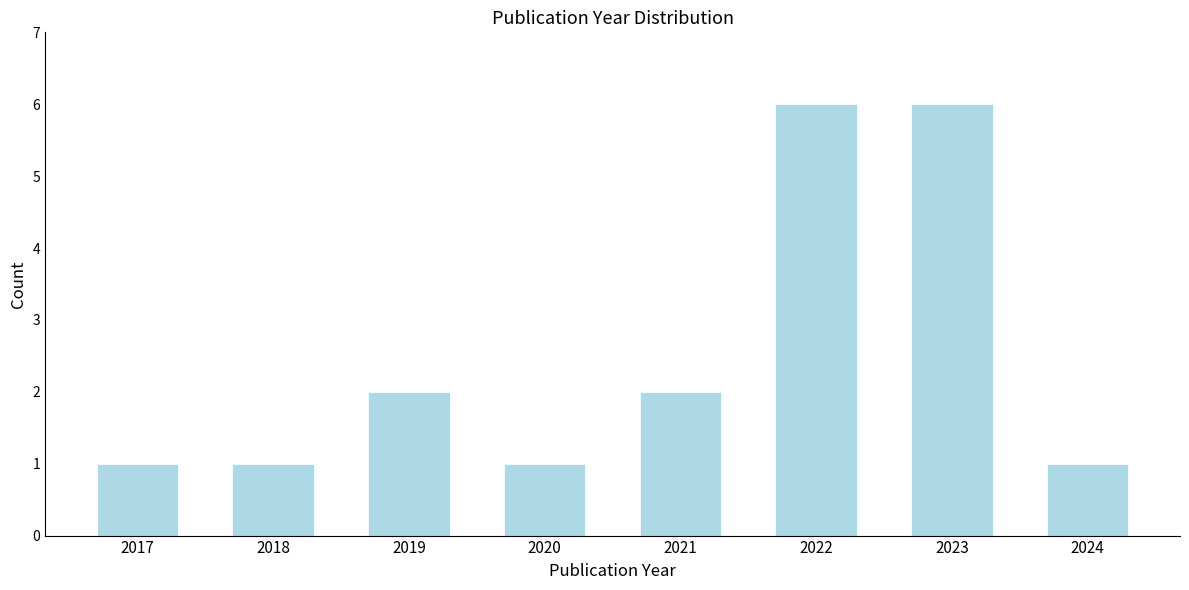

Reading left to right, list all the values displayed in this chart.

2017=1	2018=1	2019=2	2020=1	2021=2	2022=6	2023=6	2024=1